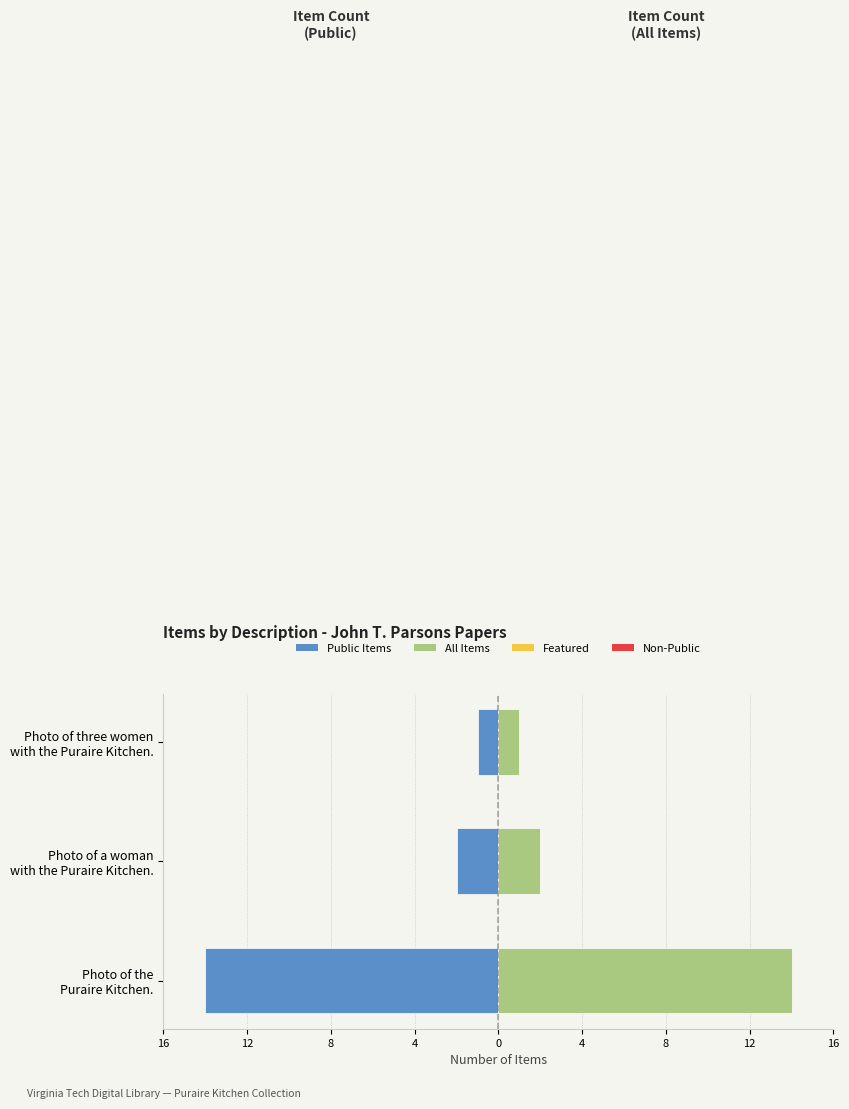

How many bars are there in total?

6